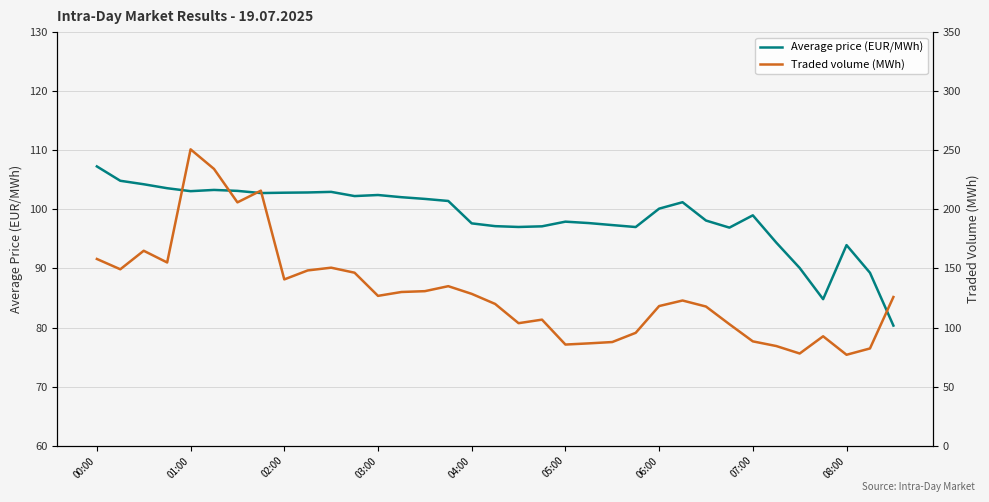

How many values in the Average price (EUR/MWh) series are below 100?

17